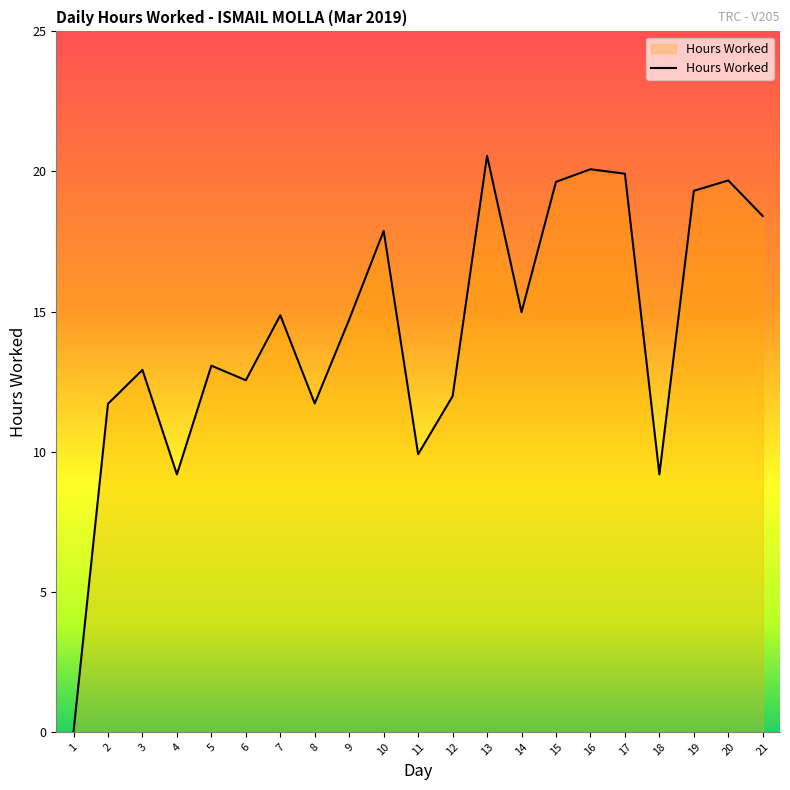

What is the difference between the maximum and minimum values?

20.6